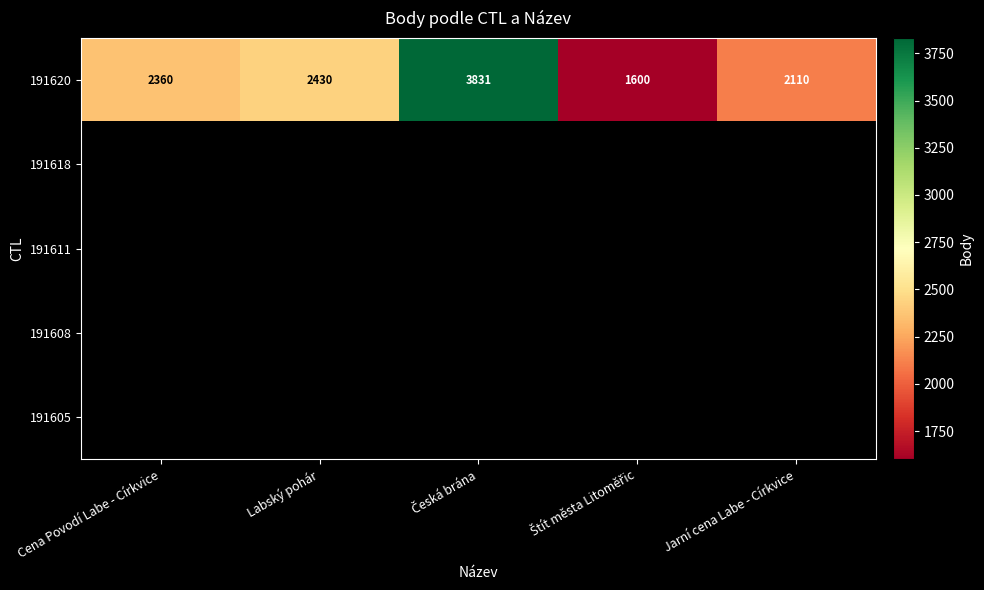

What is the highest value of the 191620 series?

3831